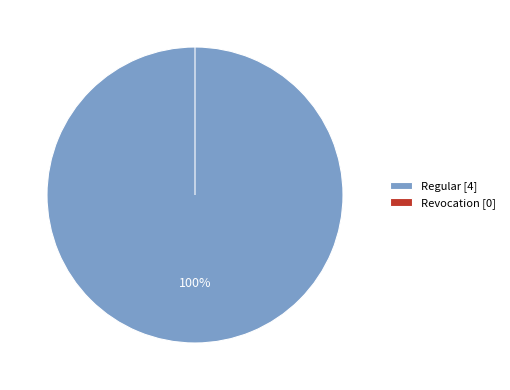

Rank the categories by value from lowest to highest.

Revocation (io_index=0), Regular (io_index=4)